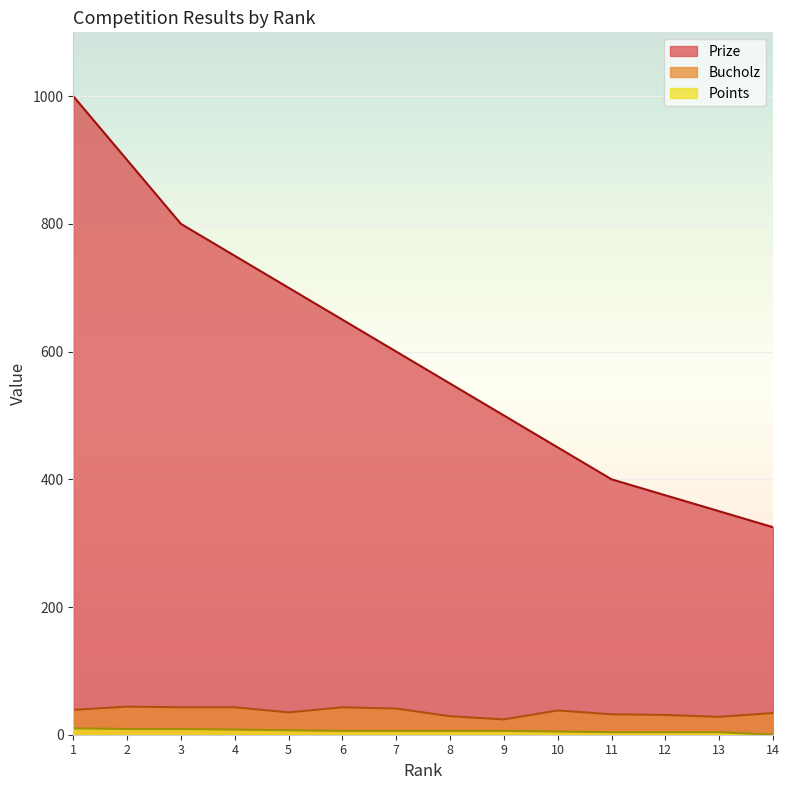

The value of Points at 10 is 5. True or false?

True